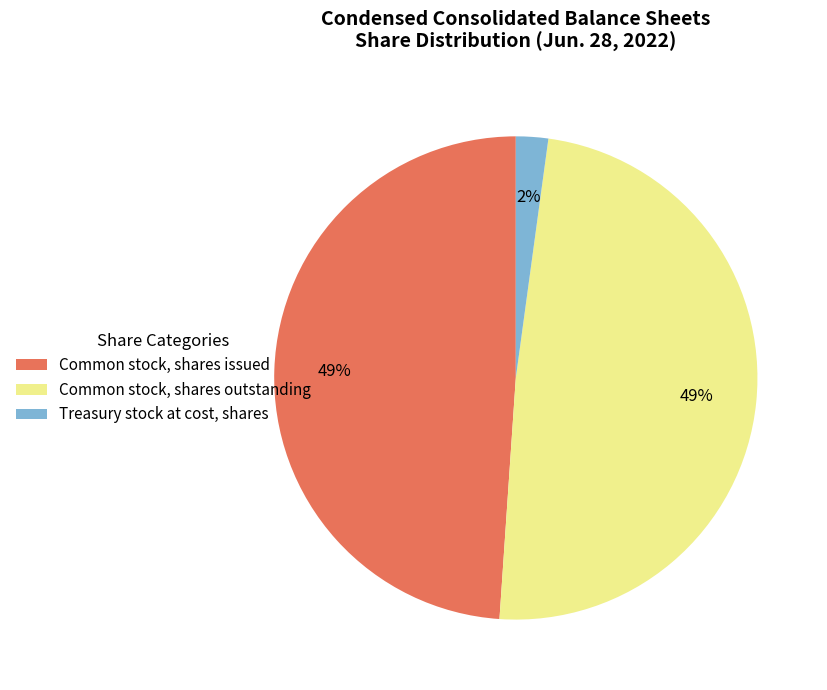

Which has a higher value, Treasury stock at cost, shares or Common stock, shares outstanding?

Common stock, shares outstanding